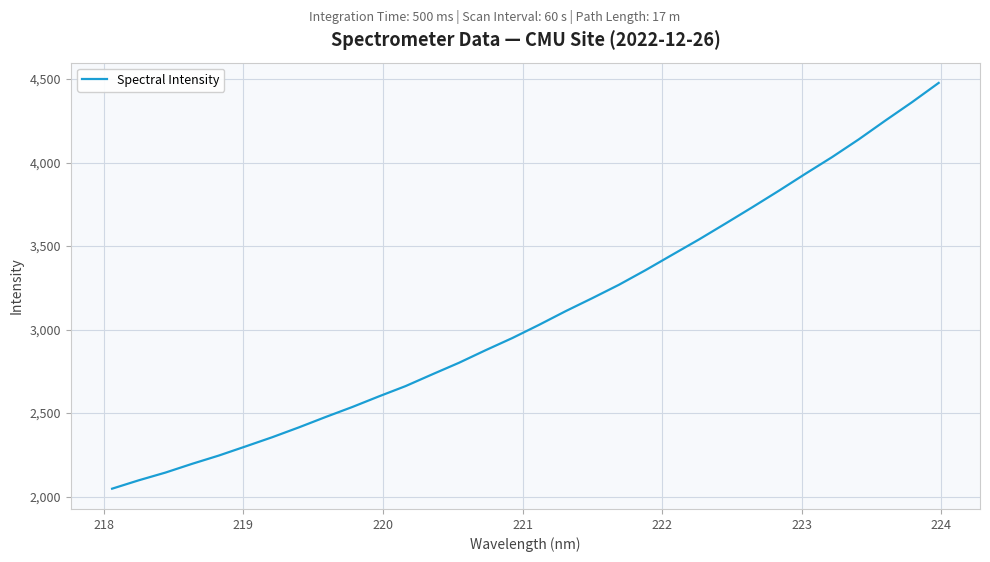

What is the greatest value displayed?

4477.1